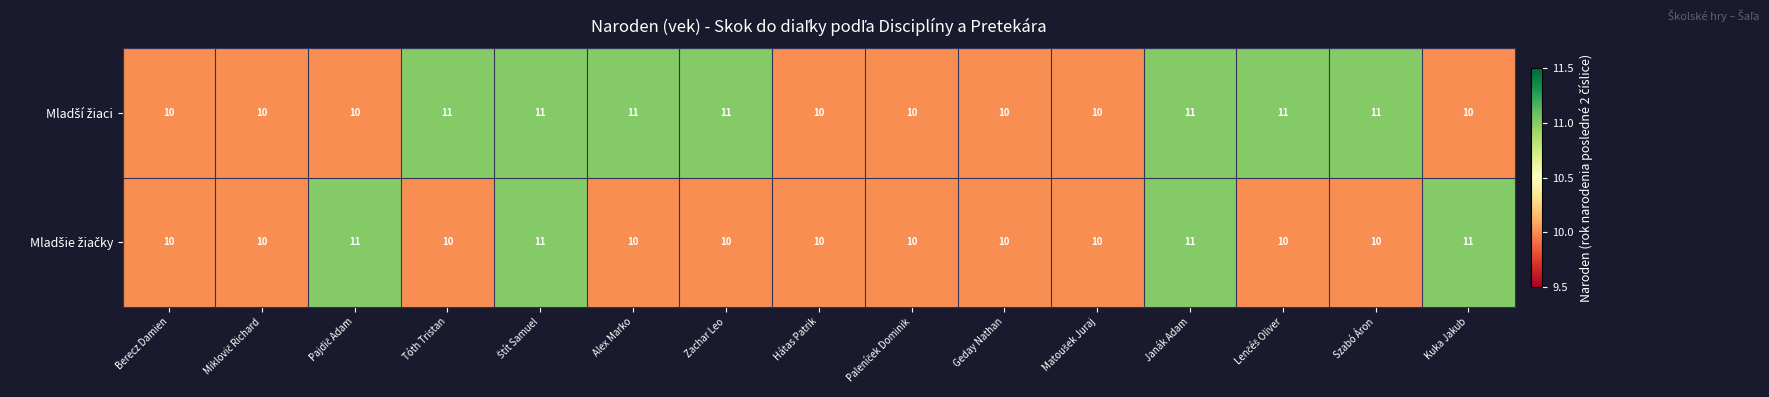

What is the total value across all series at Tóth Tristan?

21